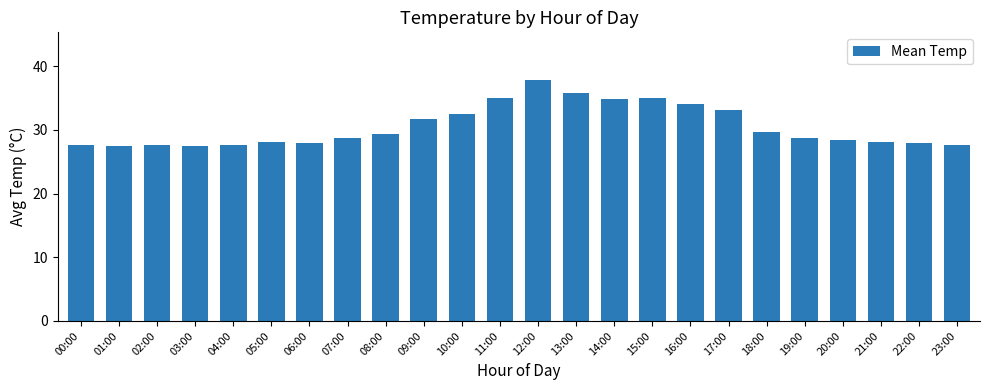

The value at 11:00 is 53.8. True or false?

False